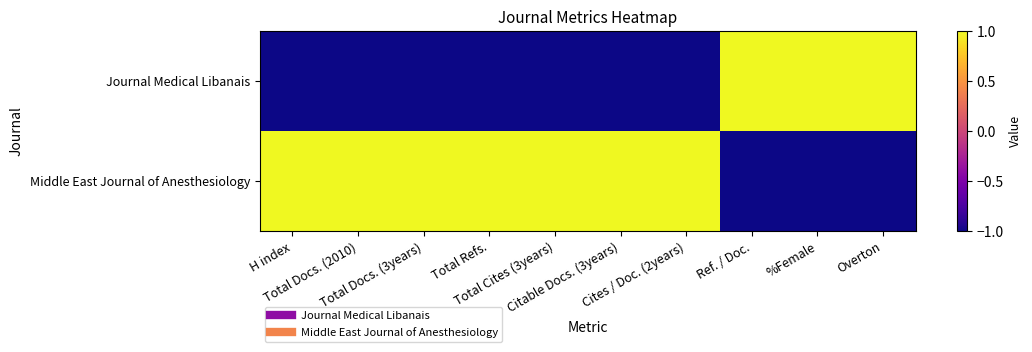

List the series in order of their peak value, highest first.

Middle East Journal of Anesthesiology, Journal Medical Libanais